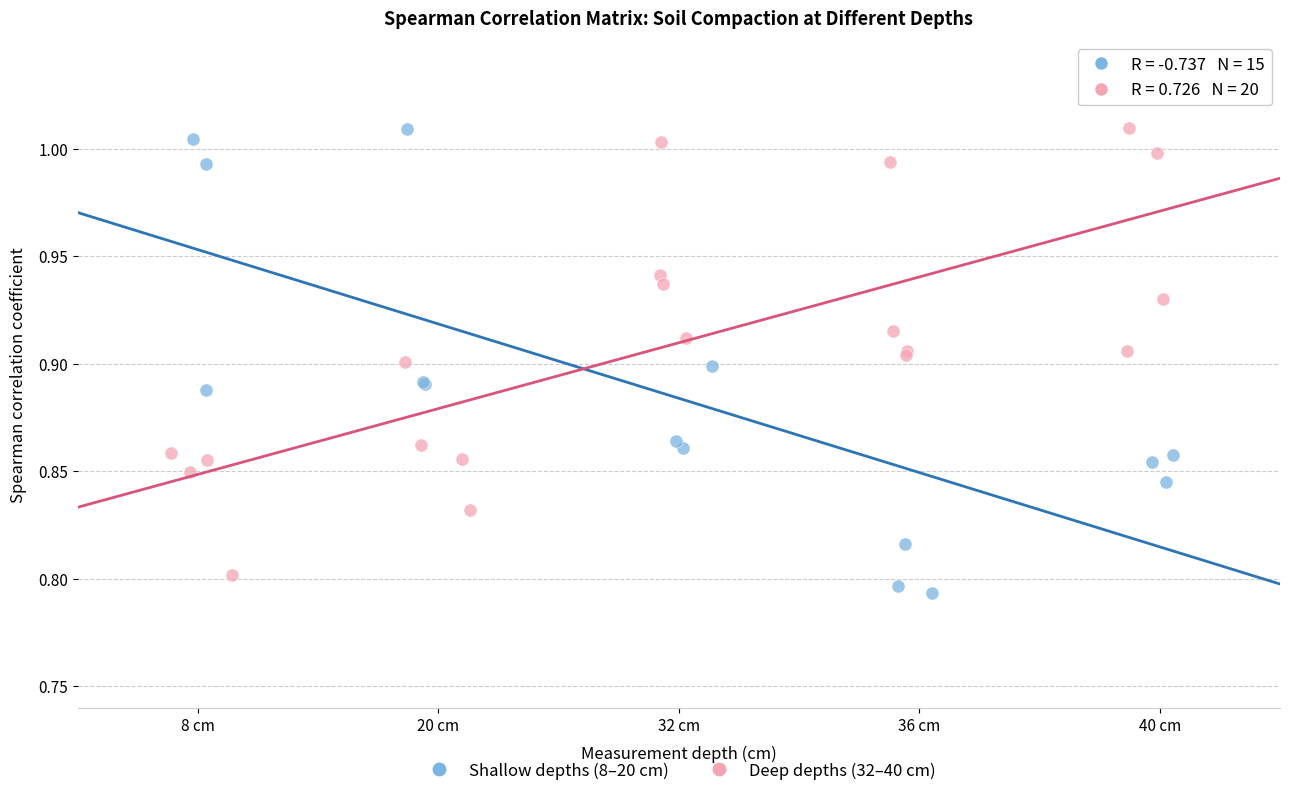

Which series has the largest Y range (max minus min)?

Shallow depths (8–20 cm)